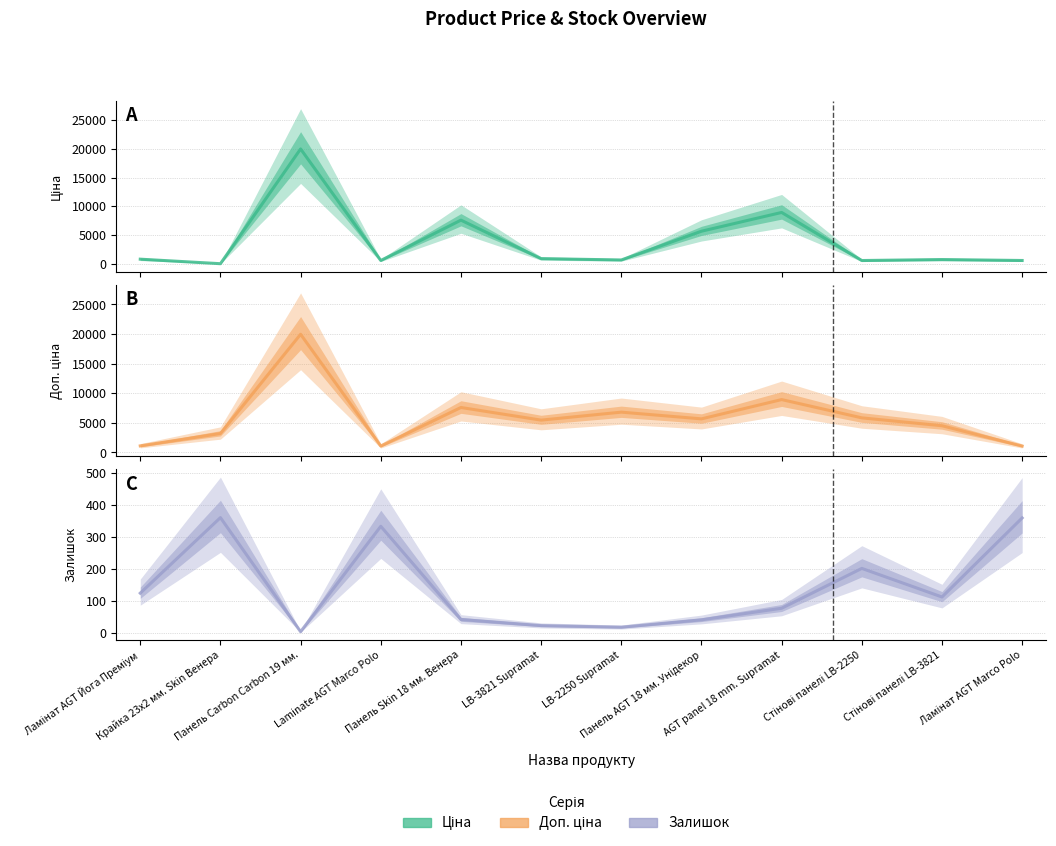

What is the difference between the maximum and minimum values in the Залишок series?

355.0